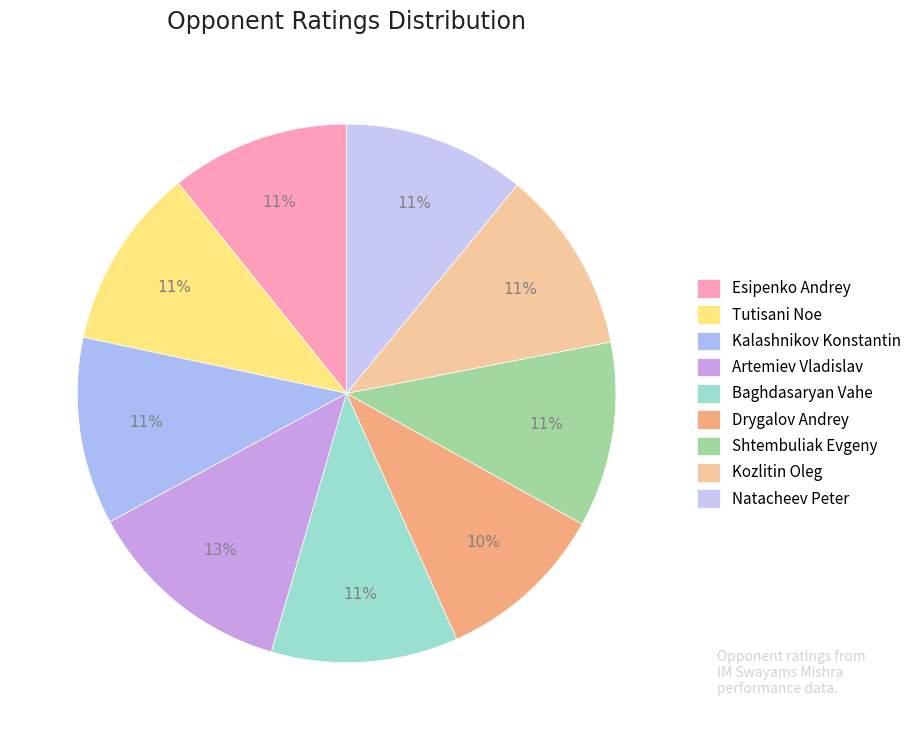

Which category has the biggest portion of the pie?

Artemiev Vladislav